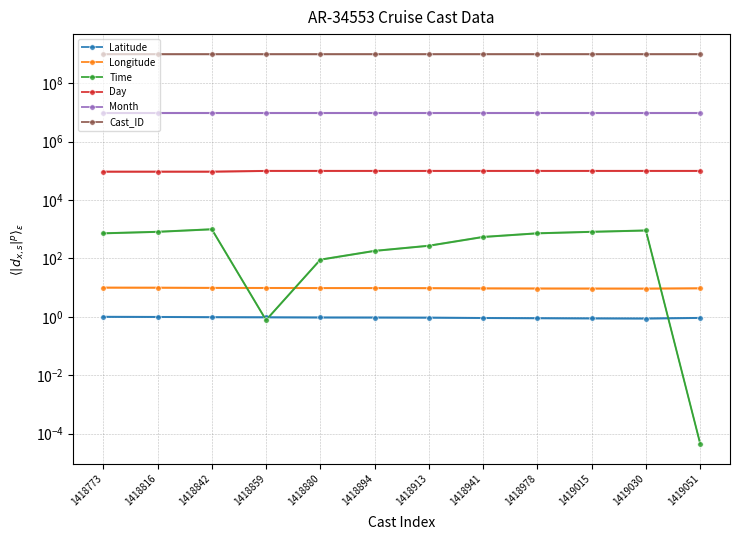

What is the approximate value of Cast_ID at 1418859?

999864698.3